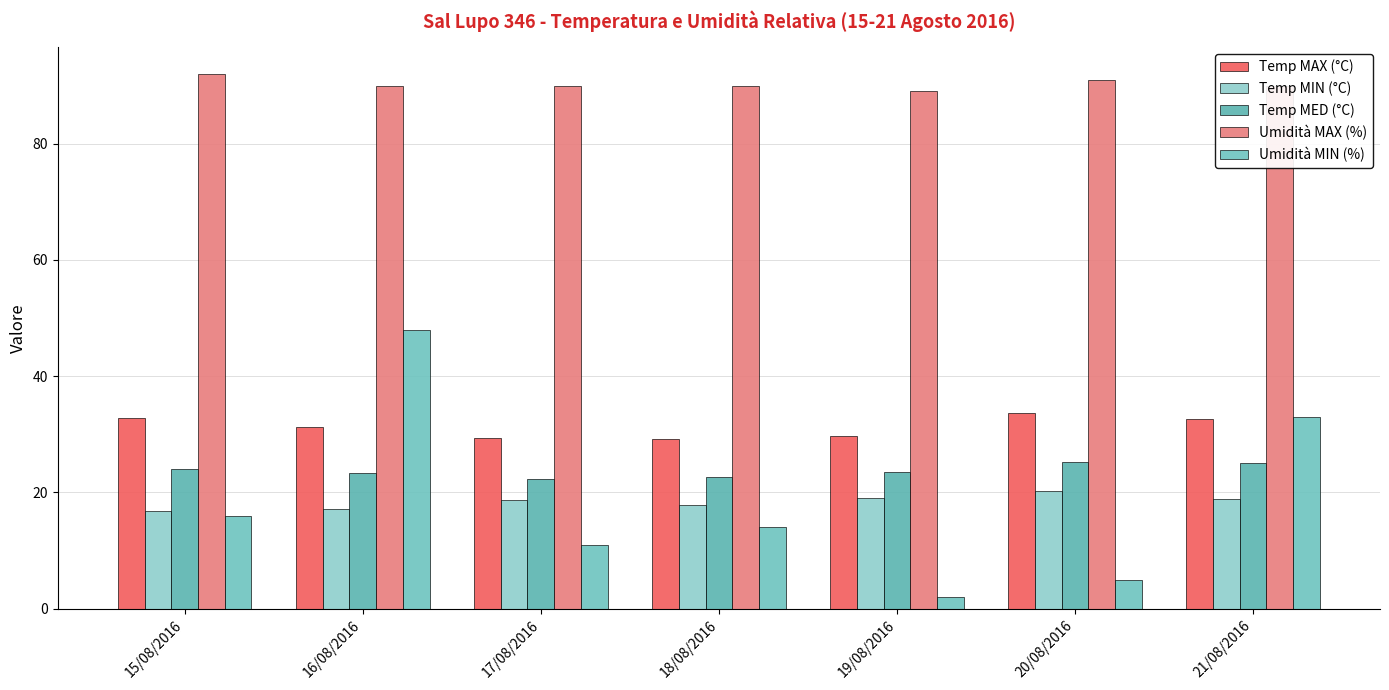

What is the sum of the Umidità MIN (%) values at 20/08/2016 and 19/08/2016?

7.0